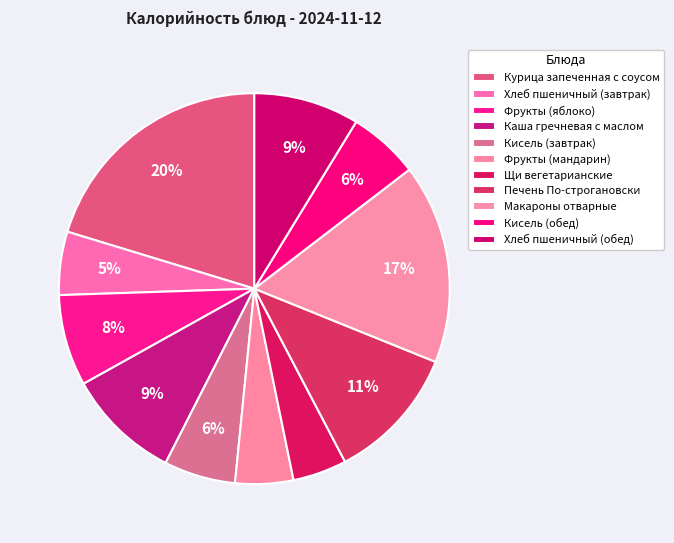

Between Щи вегетарианские and Фрукты (яблоко), which is larger?

Фрукты (яблоко)